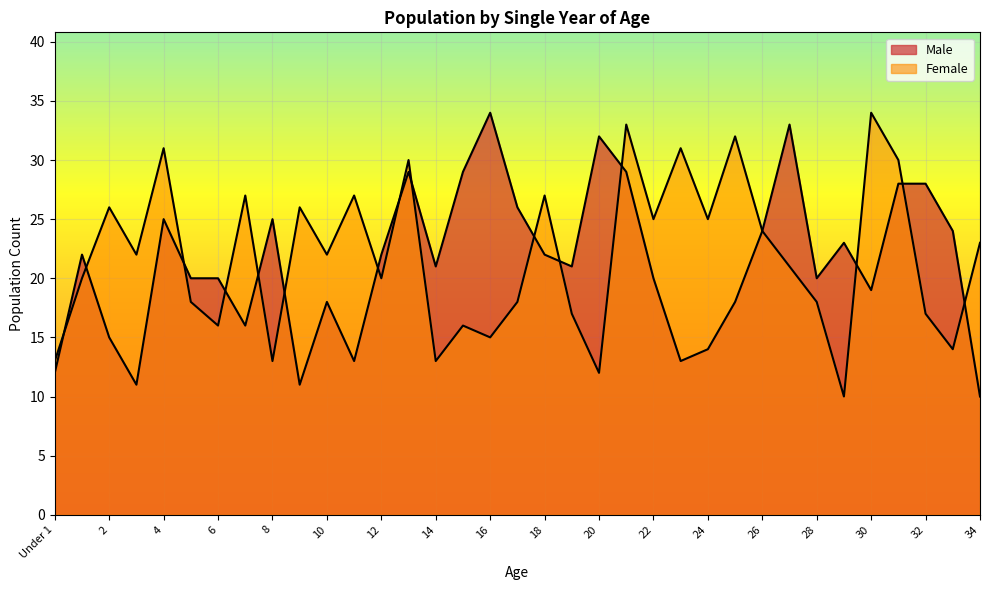

What is the approximate value of Female at 10, to the nearest 10?

20